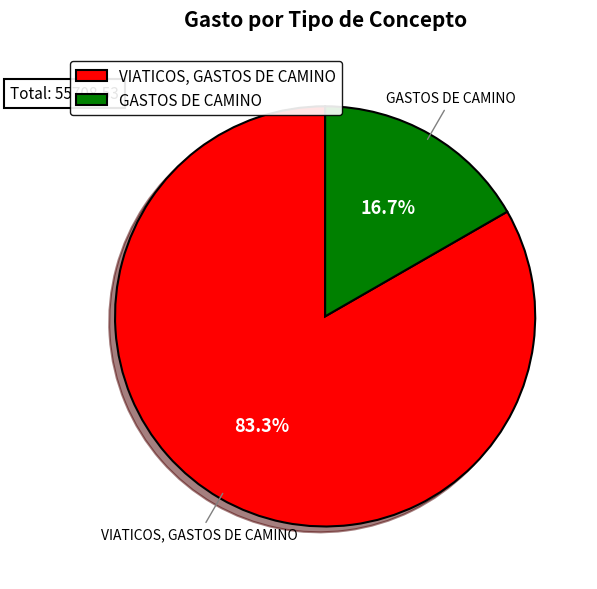

Is there a majority slice in this chart?

Yes